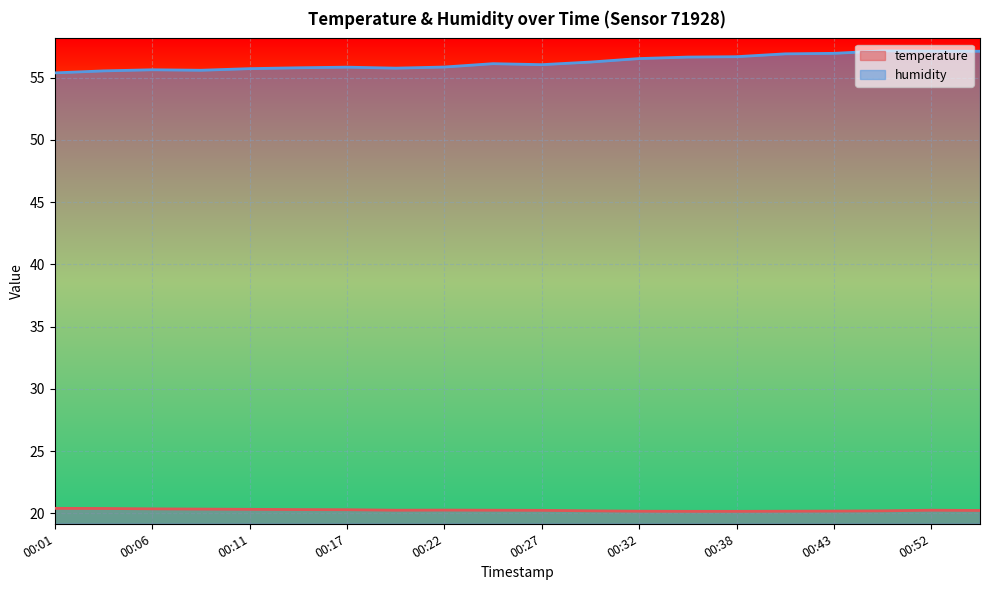

True or false: temperature and humidity intersect in this chart.

False